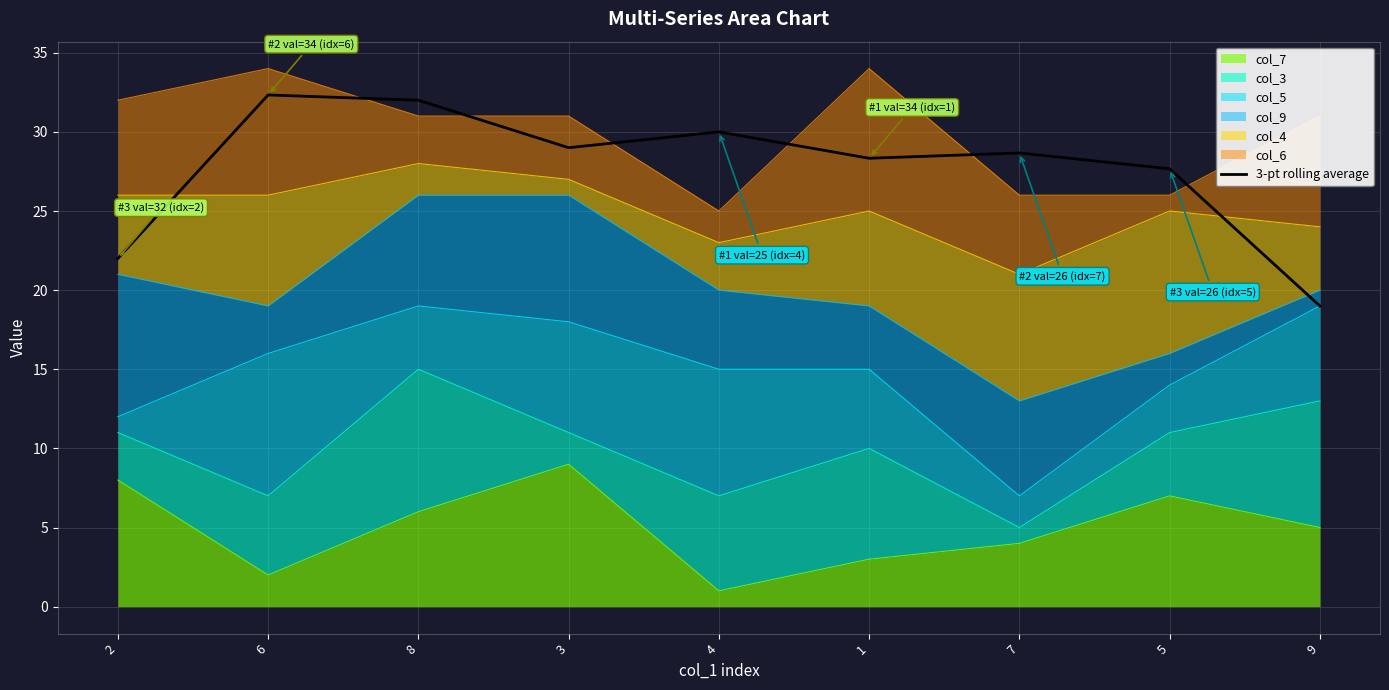

What is the maximum value shown in the chart?

32.3